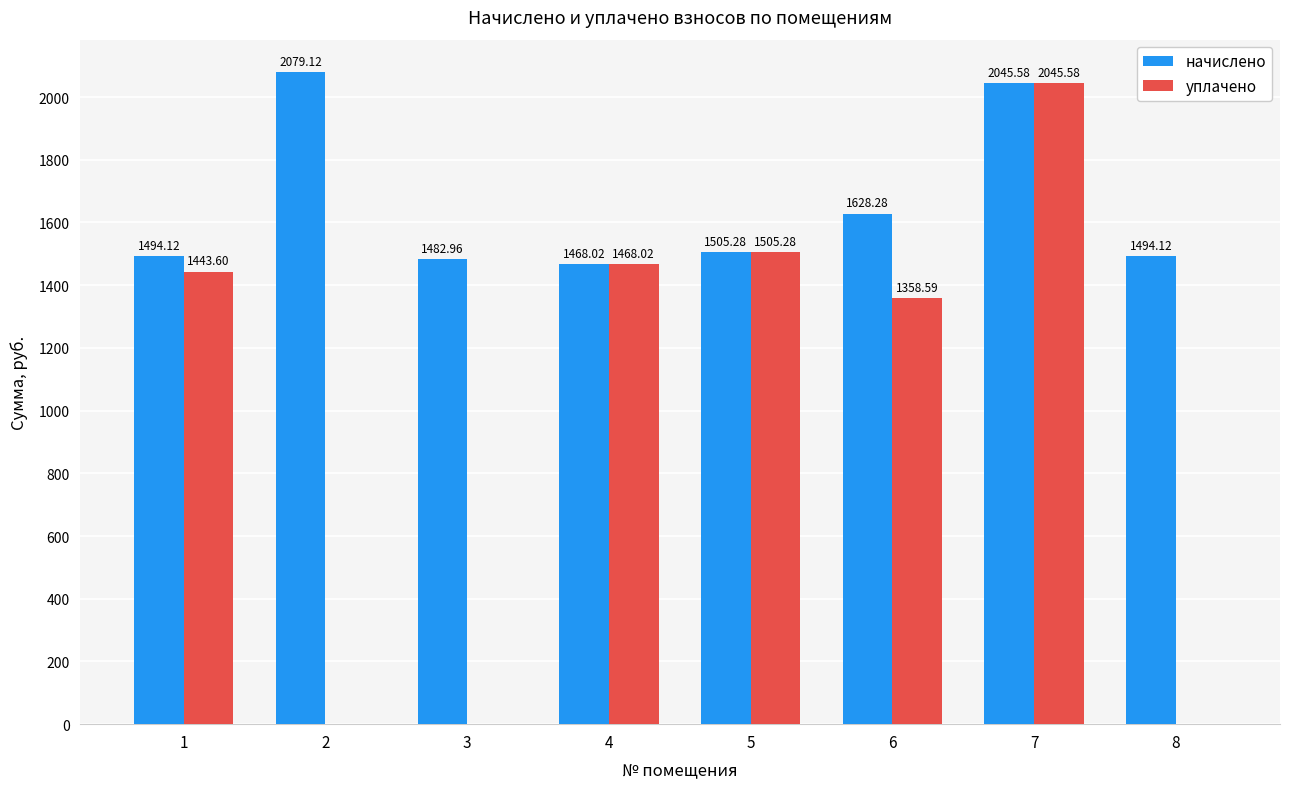

Is the value of начислено at 5 greater than the value of уплачено at 6?

Yes